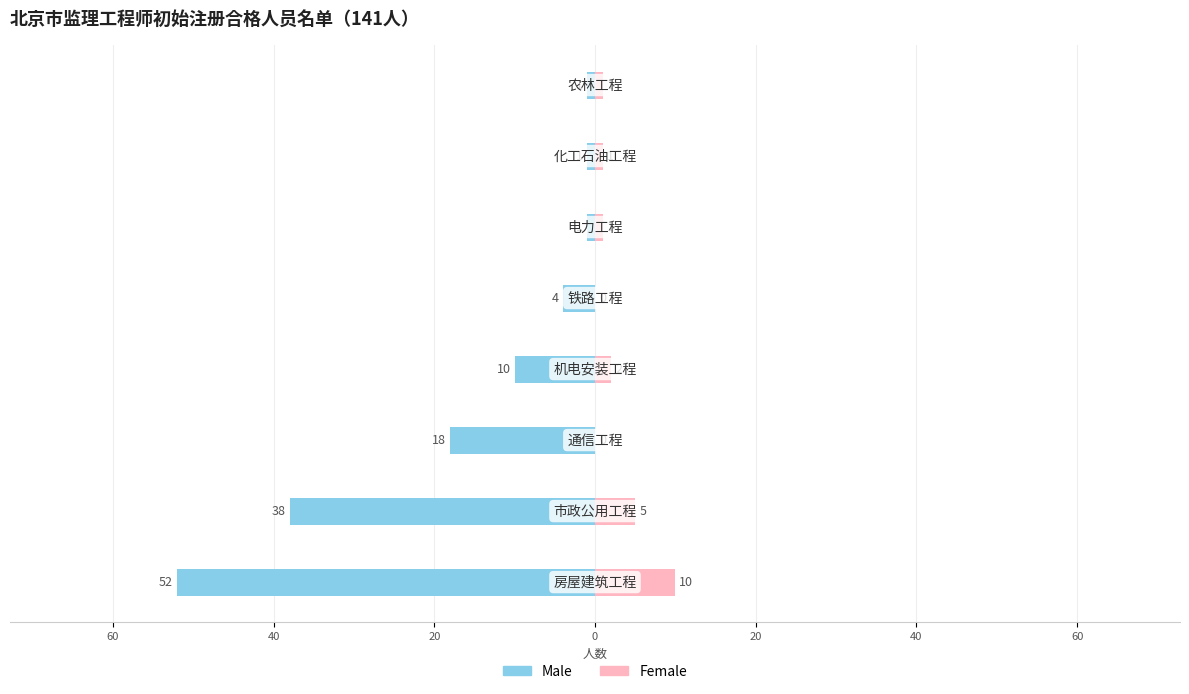

Which has a higher value, 20 or 40?

20